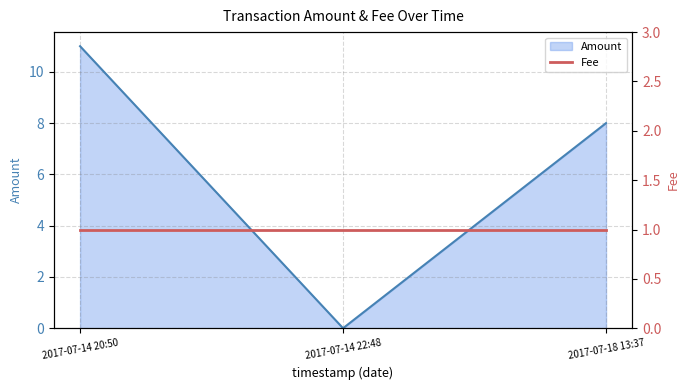

Is it true that the value at 2017-07-18 13:37 is 8?

True